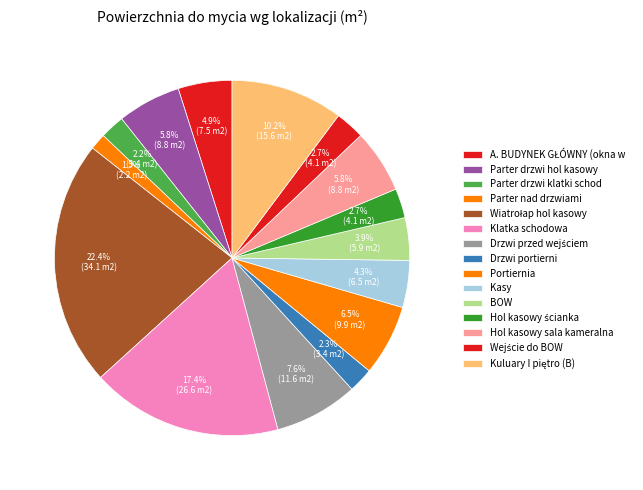

To the nearest percent, what is the combined percentage of Hol kasowy sala kameralna and Klatka schodowa?

23%